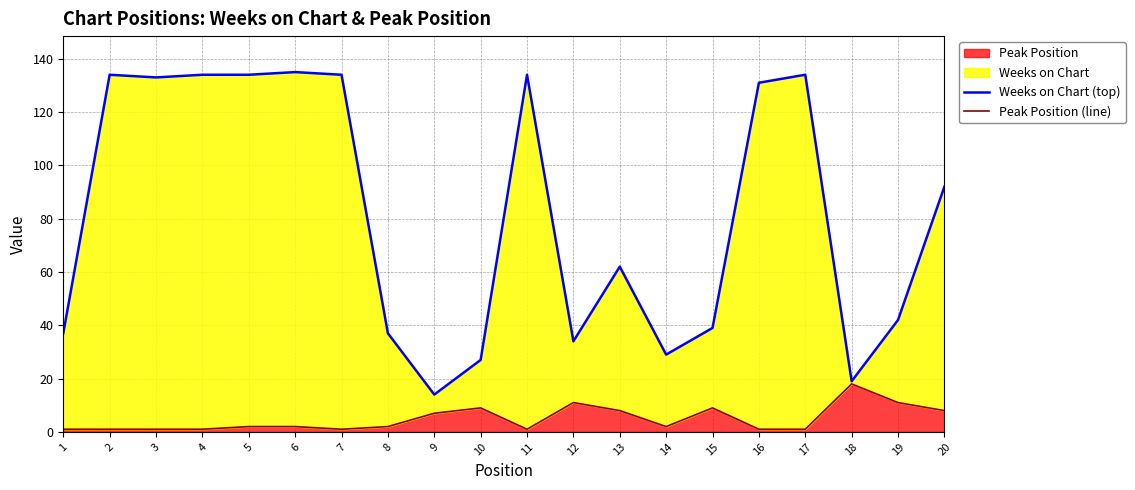

Reading left to right, transcribe all the data shown in this chart.

Weeks on Chart (top): 37	134	133	134	134	135	134	37	14	27	134	34	62	29	39	131	134	19	42	92
Peak Position (line): 1	1	1	1	2	2	1	2	7	9	1	11	8	2	9	1	1	18	11	8